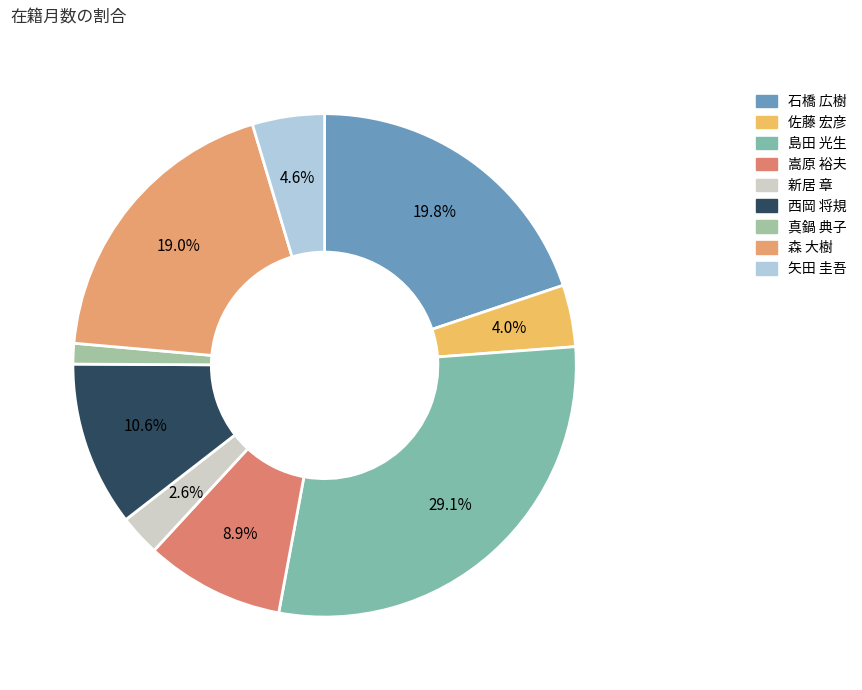

To the nearest percent, what portion does 島田 光生 represent?

29%